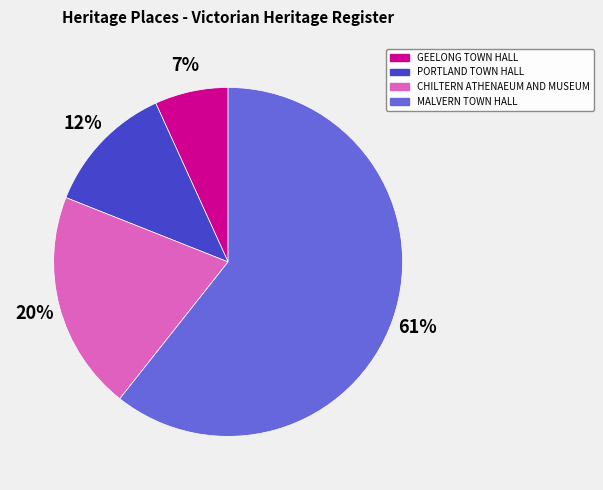

What percentage is the GEELONG TOWN HALL slice, to the nearest percent?

7%